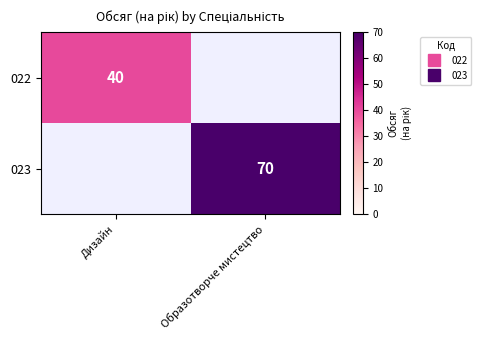

What is the average value of the 023 series?

35